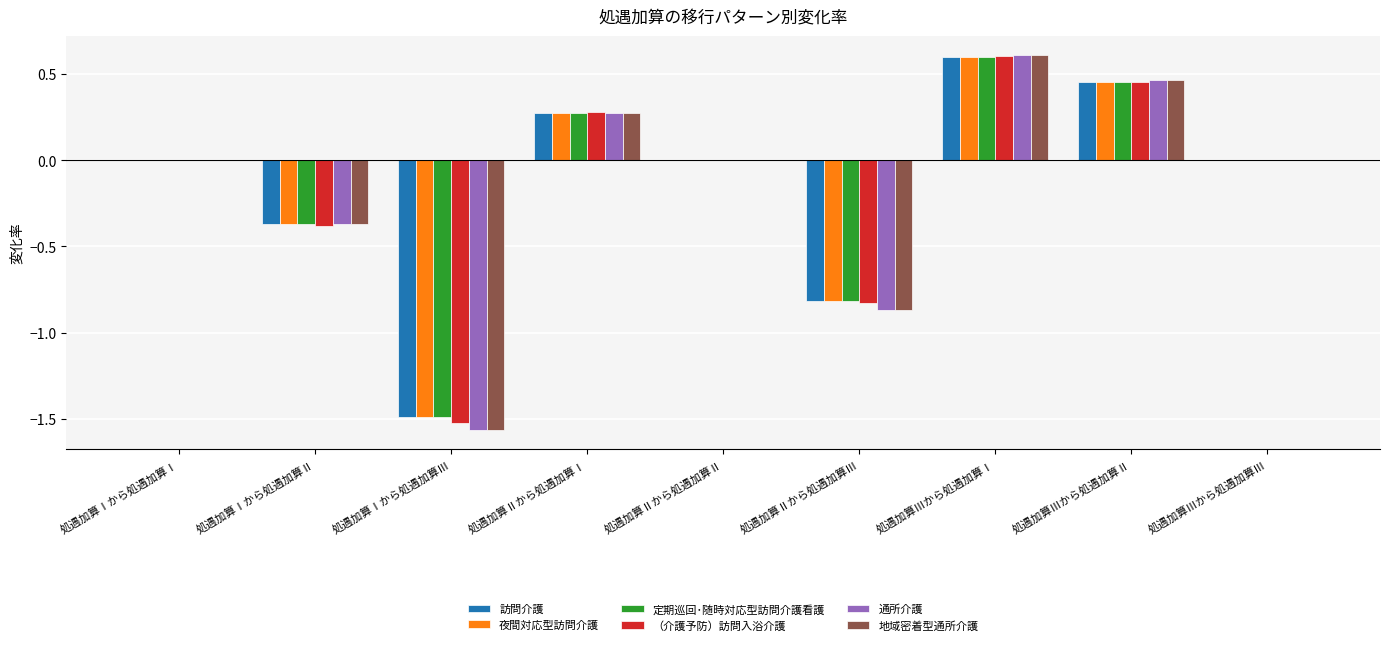

Between 処遇加算Ⅲから処遇加算Ⅰ and 処遇加算Ⅲから処遇加算Ⅱ, which series saw the biggest shift?

（介護予防）訪問入浴介護